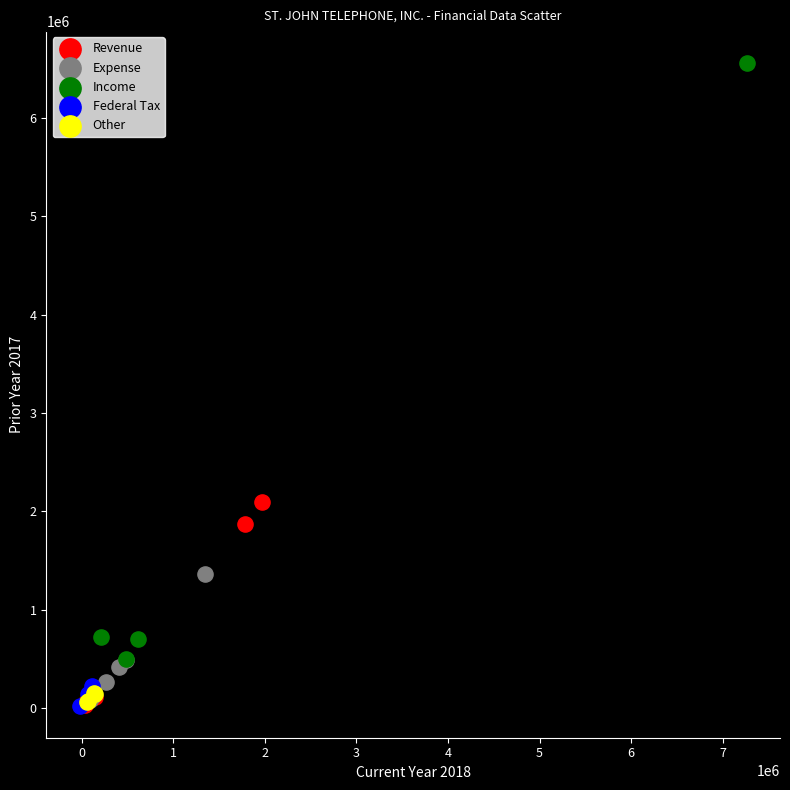

Which series has the widest spread of Y values?

Income